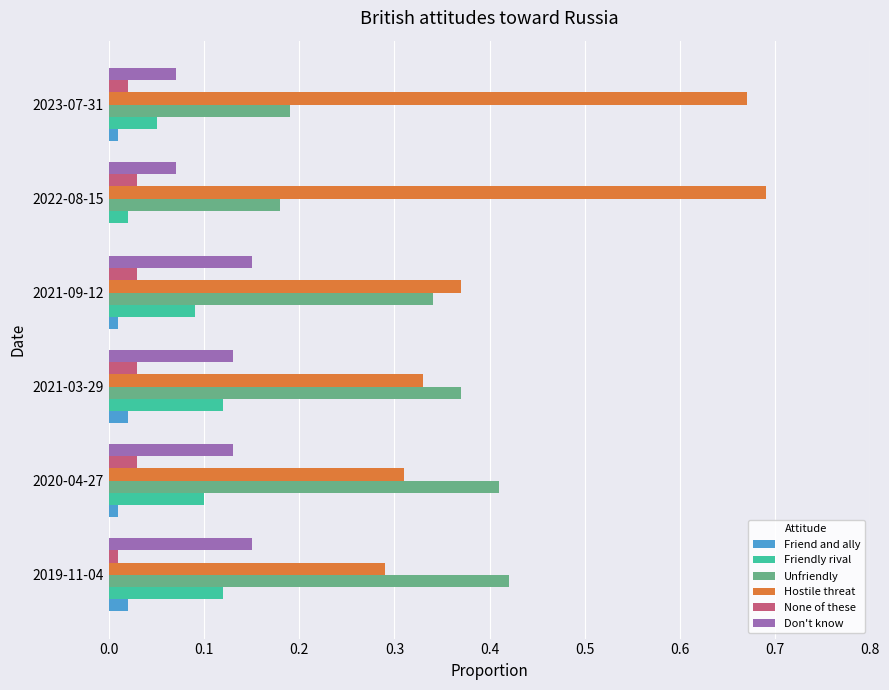

Between 2021-03-29 and 2022-08-15, which series saw the biggest shift?

Hostile threat